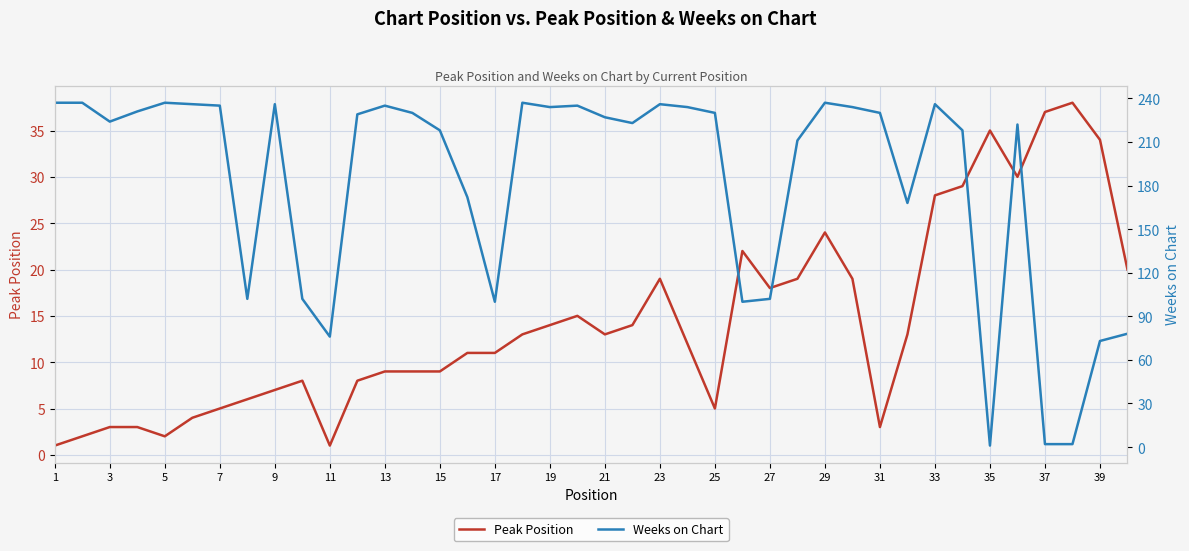

The value of Peak Position at 31 is 3. True or false?

True